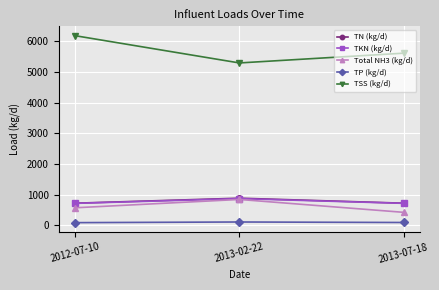

At which label does TP (kg/d) first exceed 96?

2013-02-22